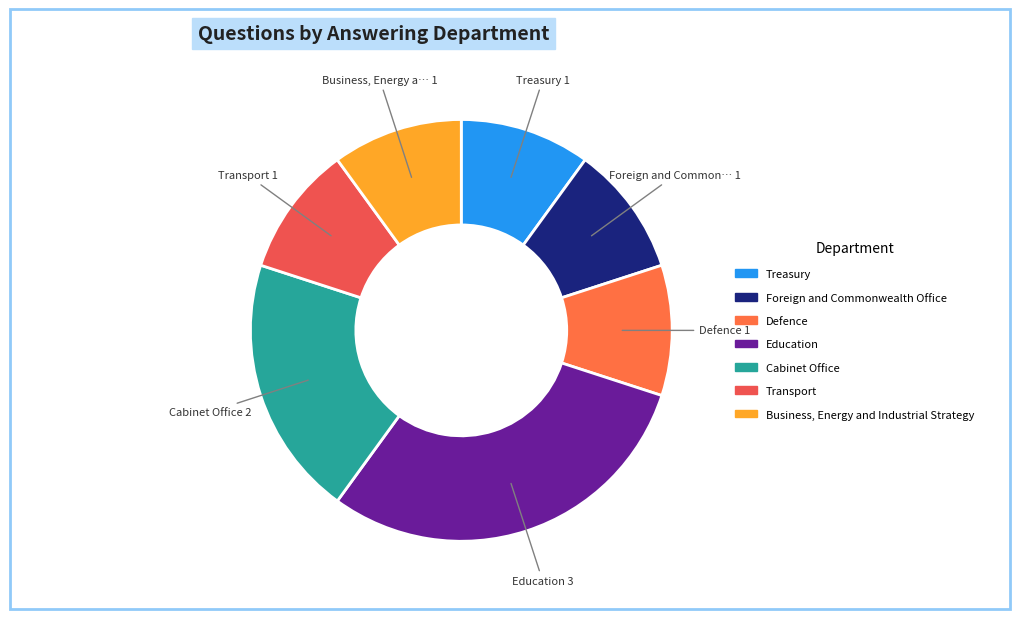

What is the change in value from Education to Business, Energy and Industrial Strategy?

-2